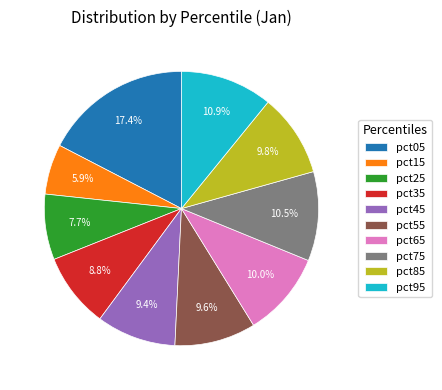

What percentage is the pct65 slice, to the nearest percent?

10%